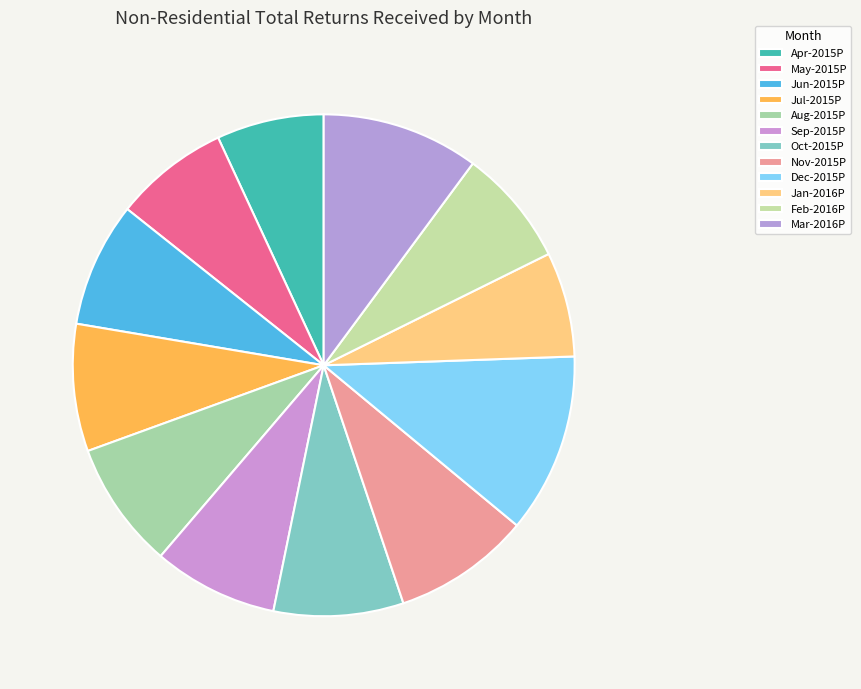

Does any single category account for the majority?

No